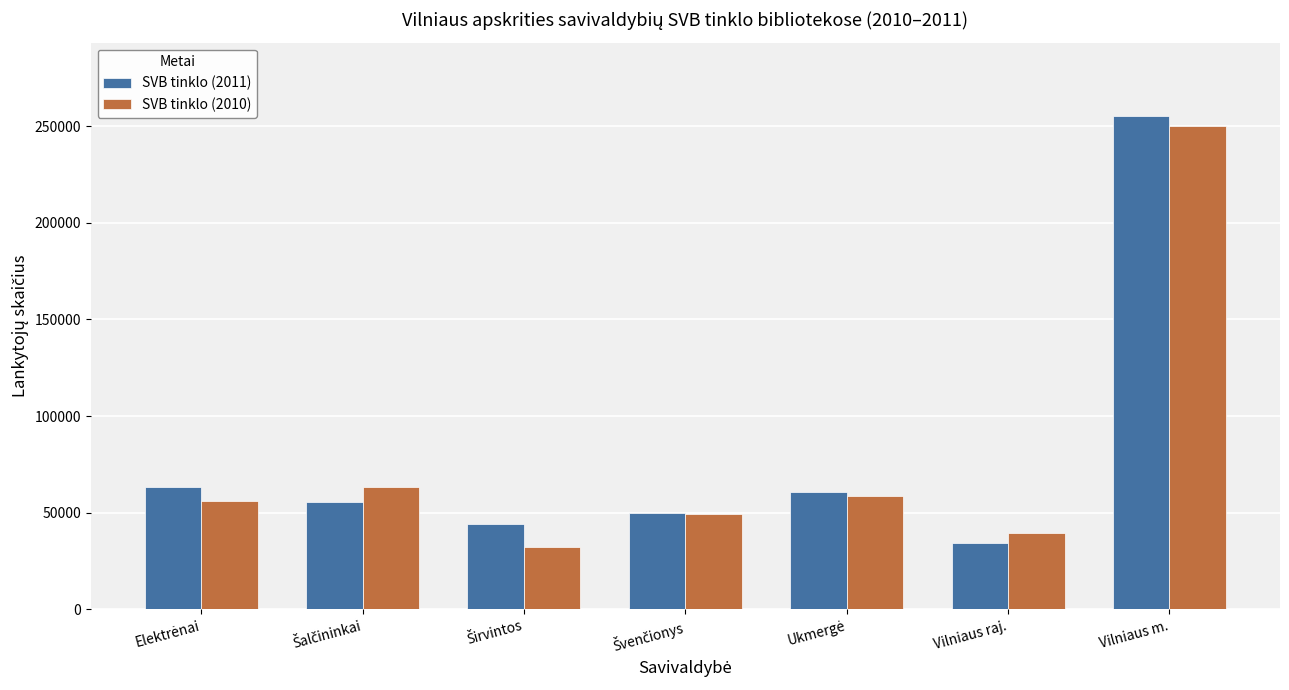

What is the total value across all series at Vilniaus raj.?

73908